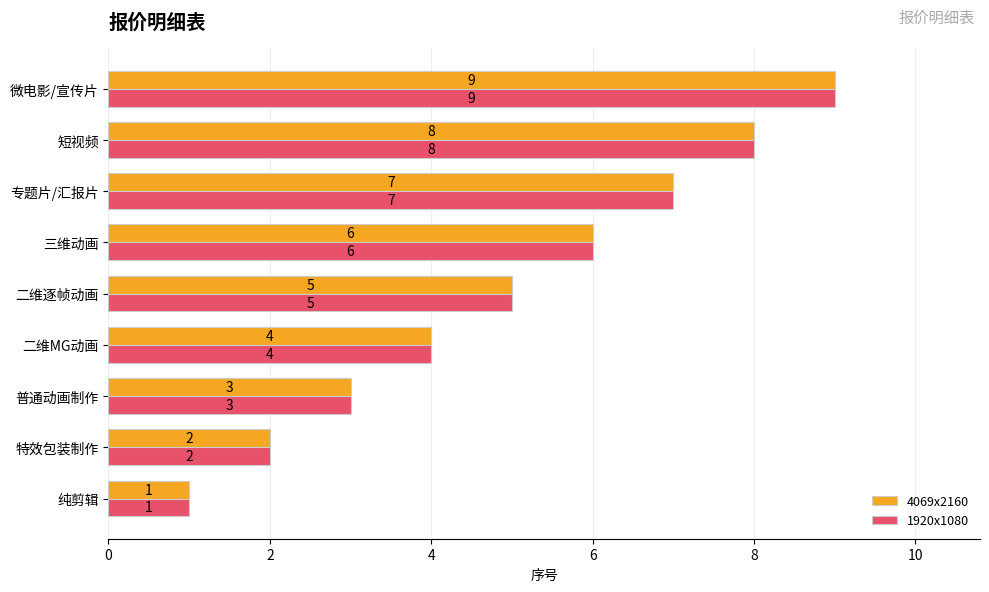

What is the greatest value displayed?

9